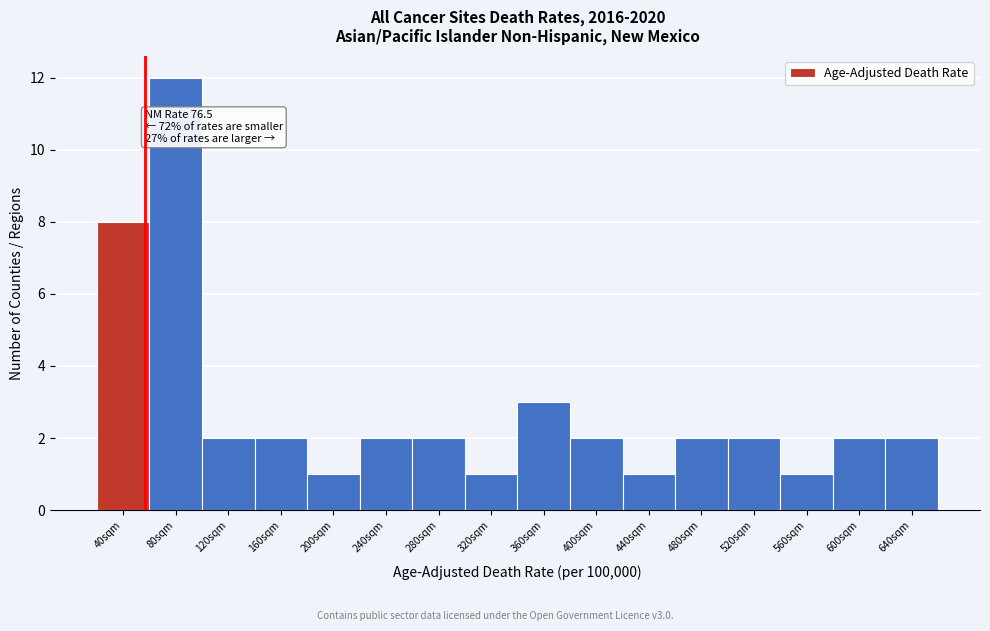

Reading left to right, transcribe all the data shown in this chart.

40sqm=8	80sqm=12	120sqm=2	160sqm=2	200sqm=1	240sqm=2	280sqm=2	320sqm=1	360sqm=3	400sqm=2	440sqm=1	480sqm=2	520sqm=2	560sqm=1	600sqm=2	640sqm=2